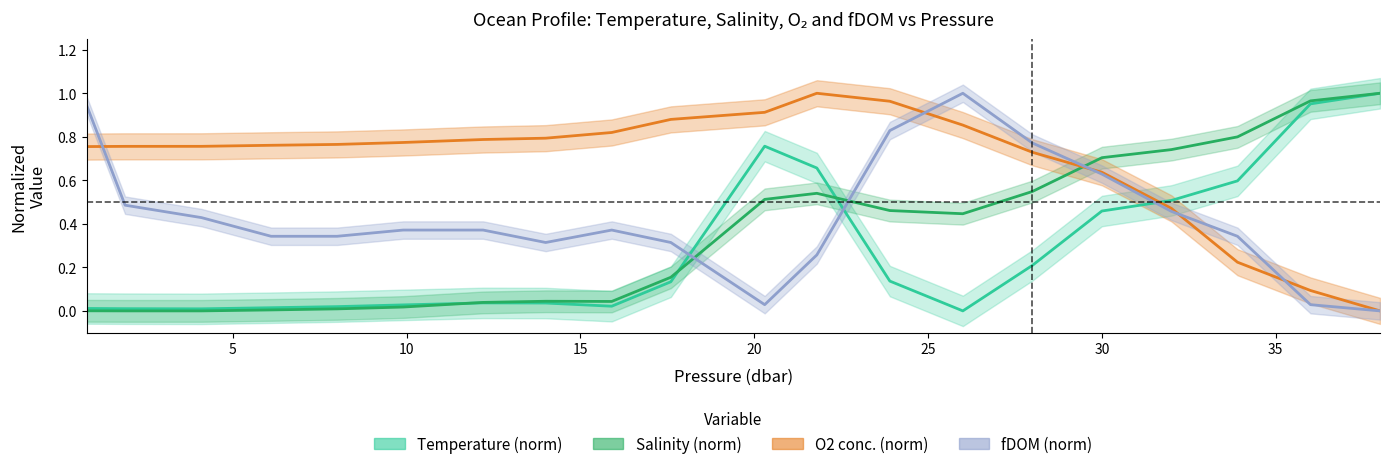

At 36.0, list the series in order from largest to smallest.

s, t, o2_c, fdom